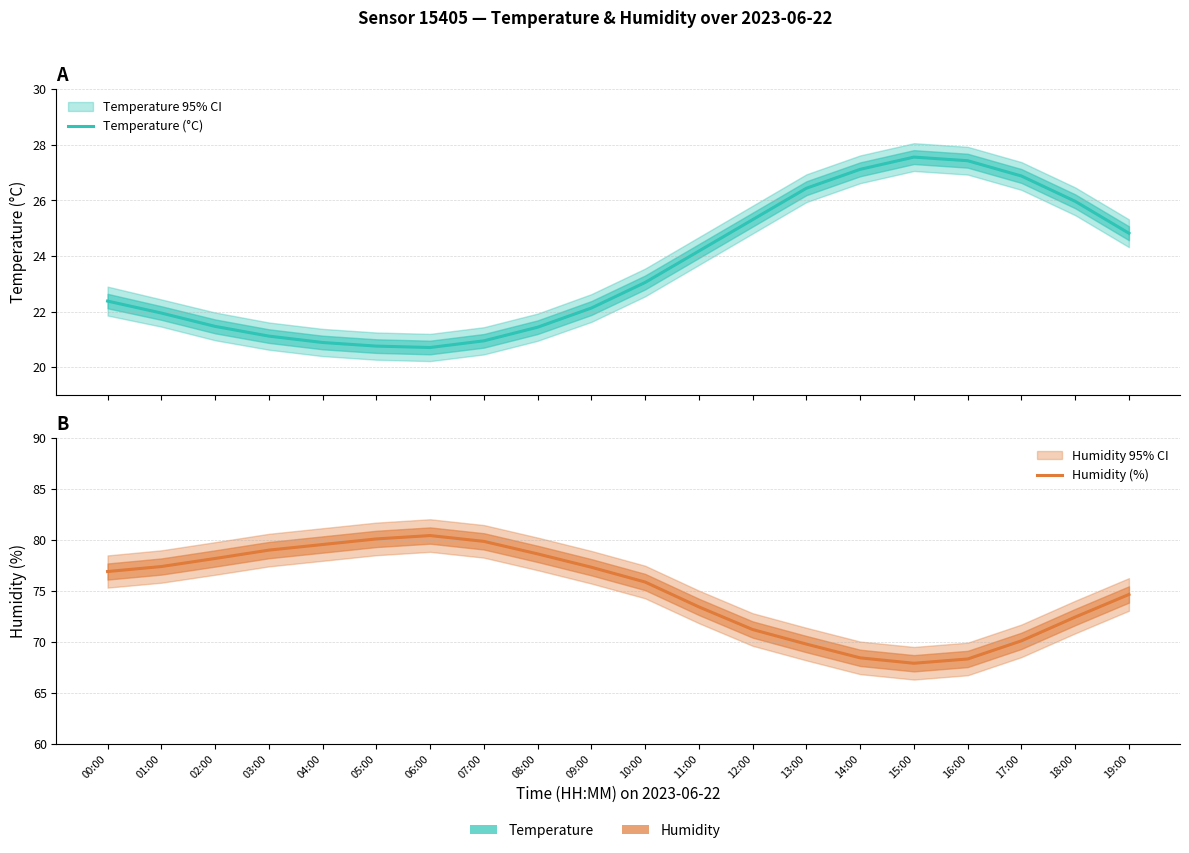

At which category does the chart reach its peak across all series?

06:00